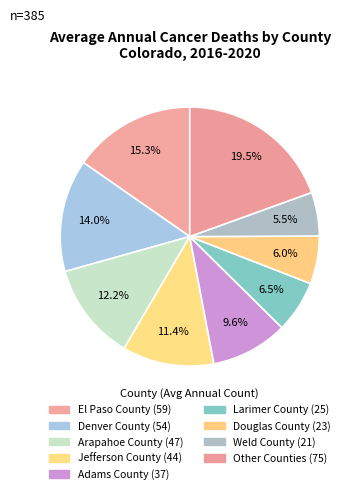

How many segments does this pie chart have?

9